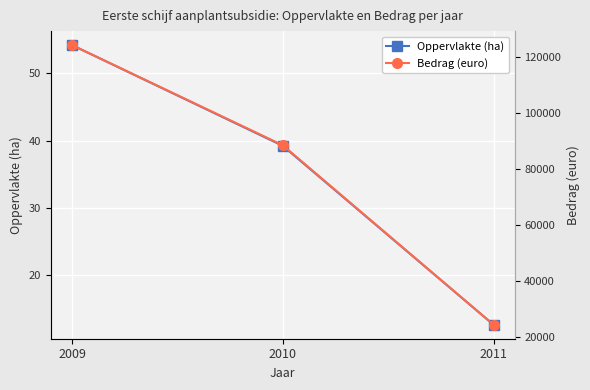

Between 2009 and 2011, which series saw the biggest shift?

Bedrag (euro)